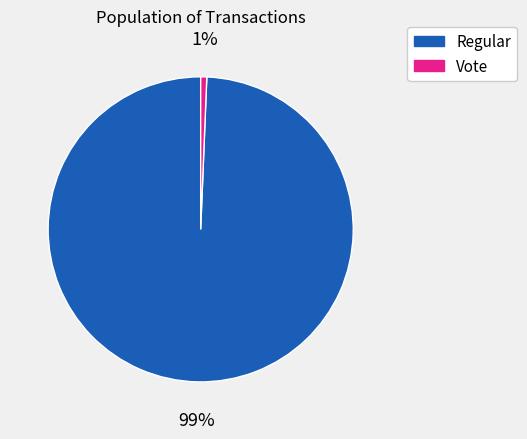

What is the largest slice in the pie chart?

Regular